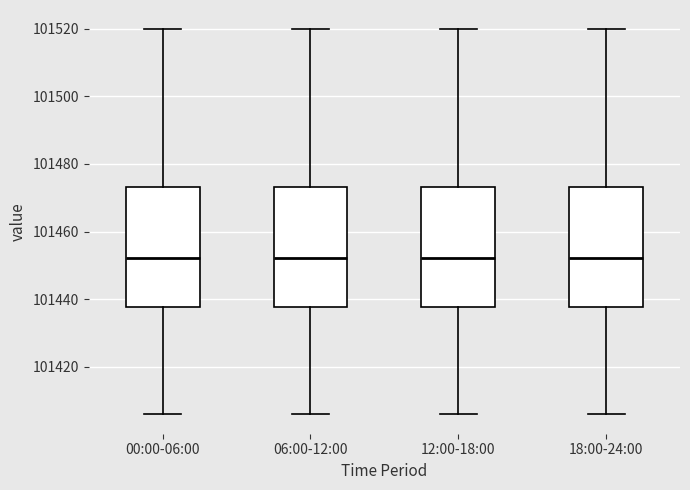

Reading left to right, read every box against the y-axis: the position of its median line, the range the box covers, and the ends of its whiskers. The values are not printed on the chart, so give them approximately, as read against the axis.

00:00-06:00: median 101452, box 101438 to 101474, whiskers 101406 to 101520
06:00-12:00: median 101452, box 101438 to 101474, whiskers 101406 to 101520
12:00-18:00: median 101452, box 101438 to 101474, whiskers 101406 to 101520
18:00-24:00: median 101452, box 101438 to 101474, whiskers 101406 to 101520